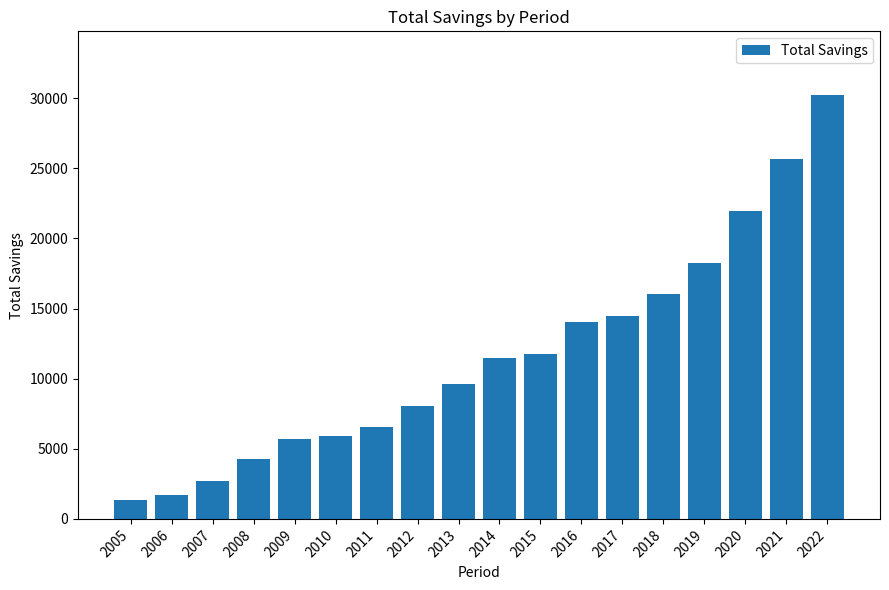

Which category has the highest value across all series?

2022